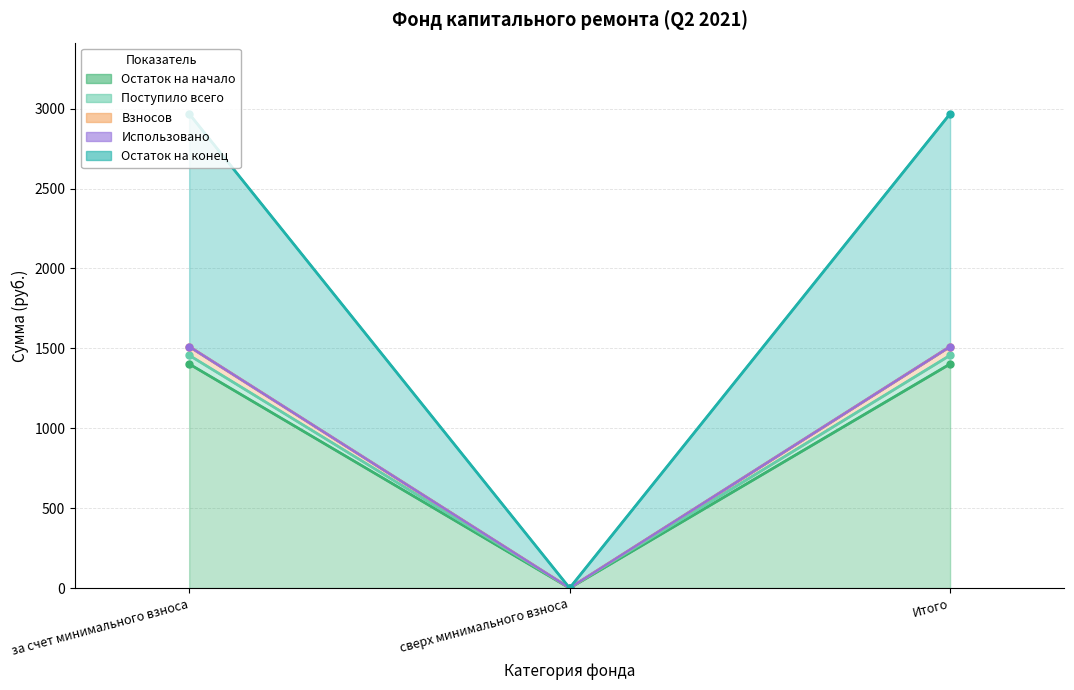

Where is Остаток на конец nearest to the value 1484?

сверх минимального взноса